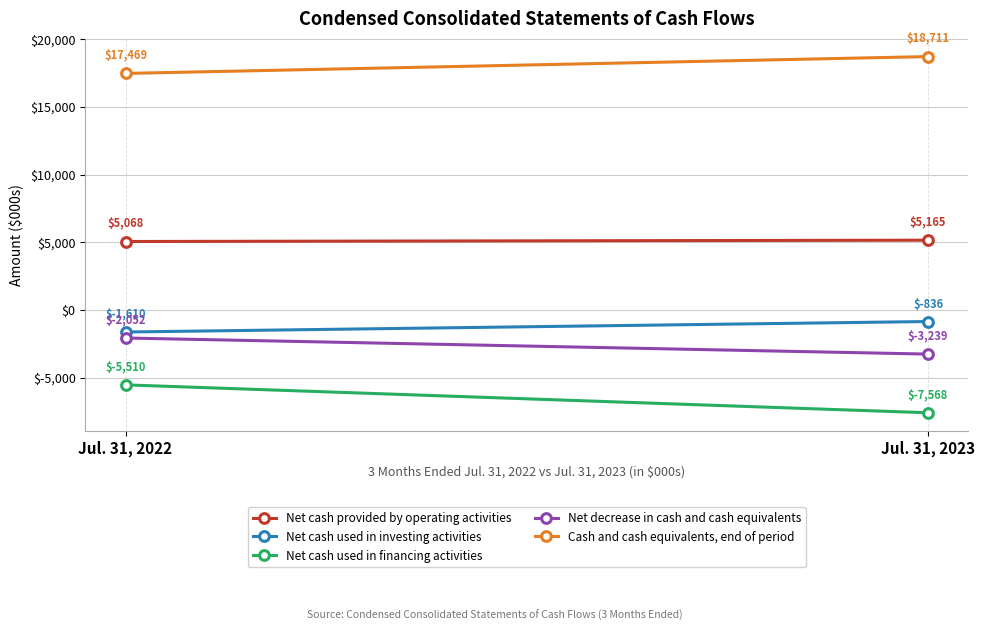

At which label is Cash and cash equivalents, end of period closest to 18090?

Jul. 31, 2022